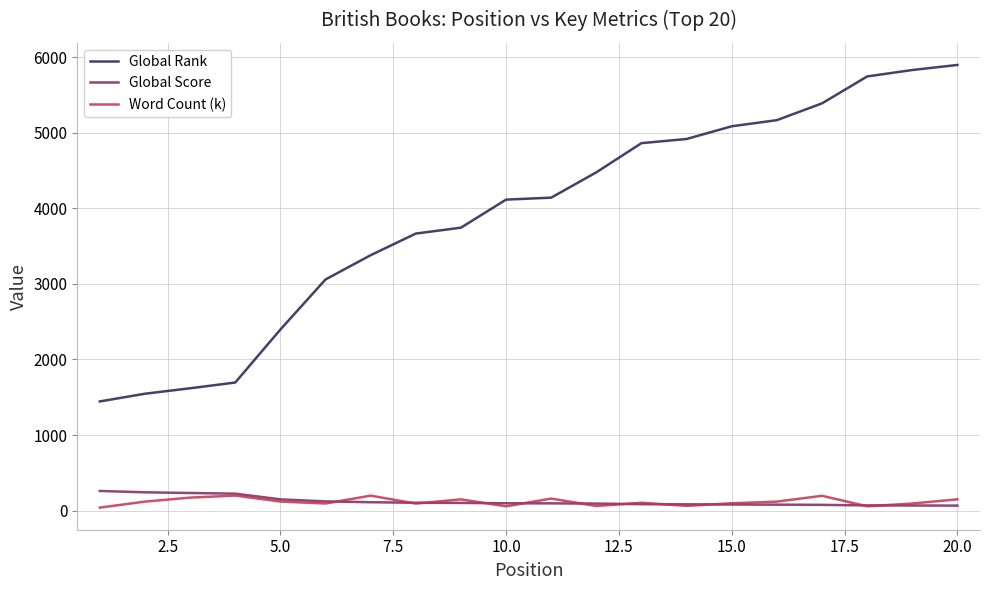

True or false: Word Count (k) and Global Score intersect in this chart.

True